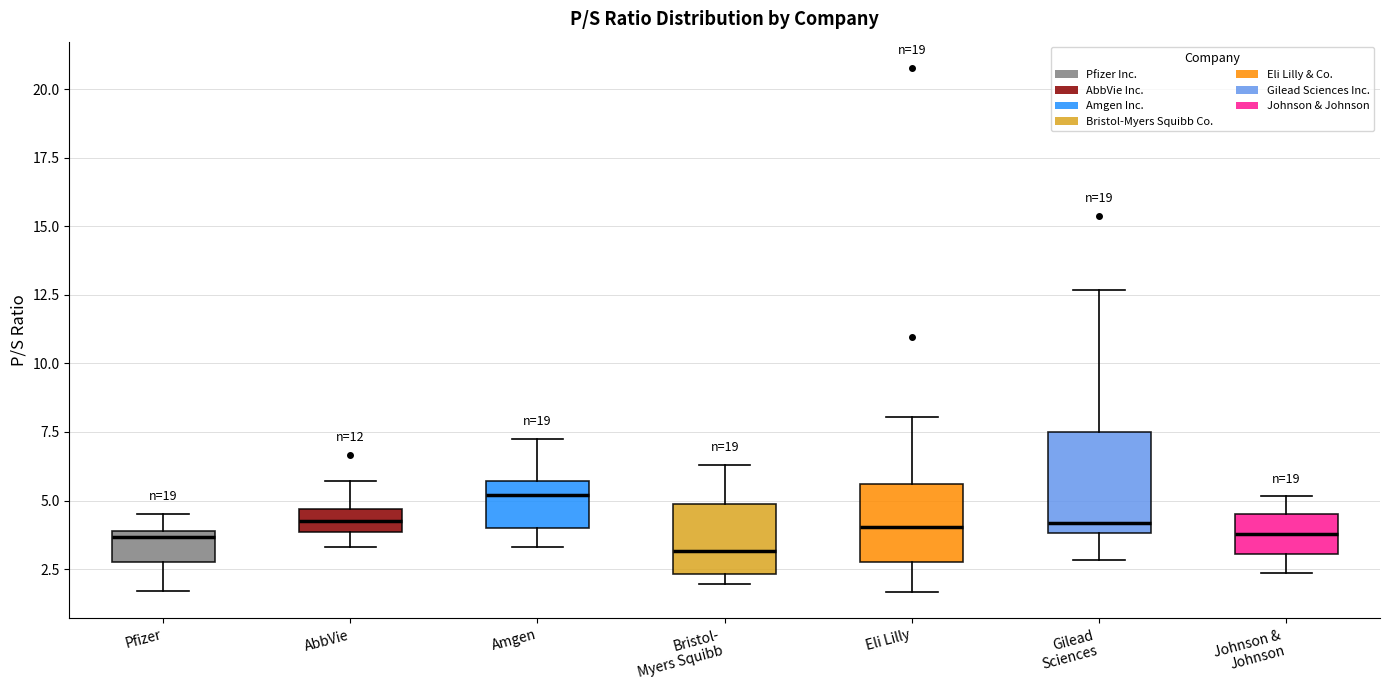

Which box is the tallest, from its lower edge to its upper edge?

Gilead Sciences